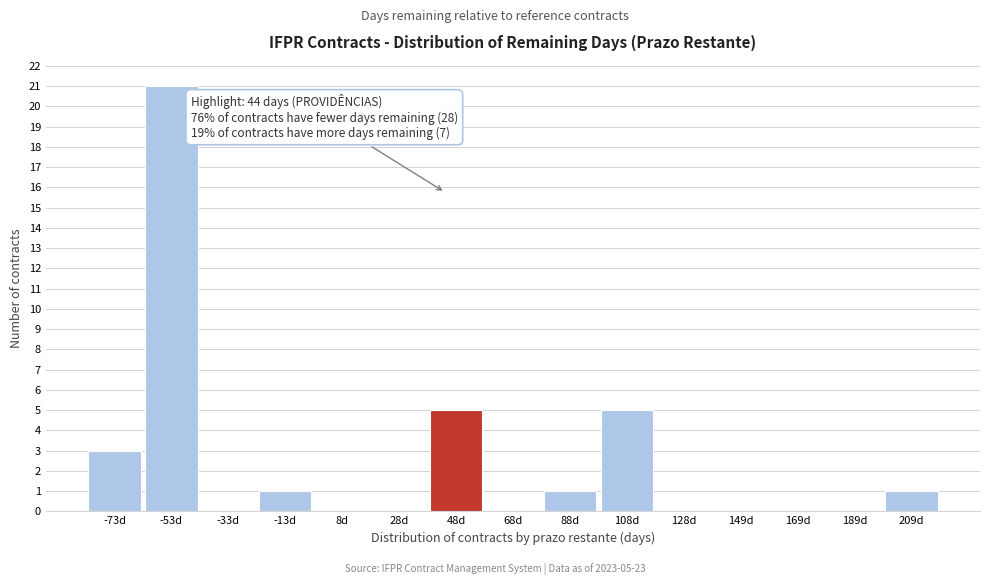

Which range on the x-axis has the tallest bar?

-65 to -45